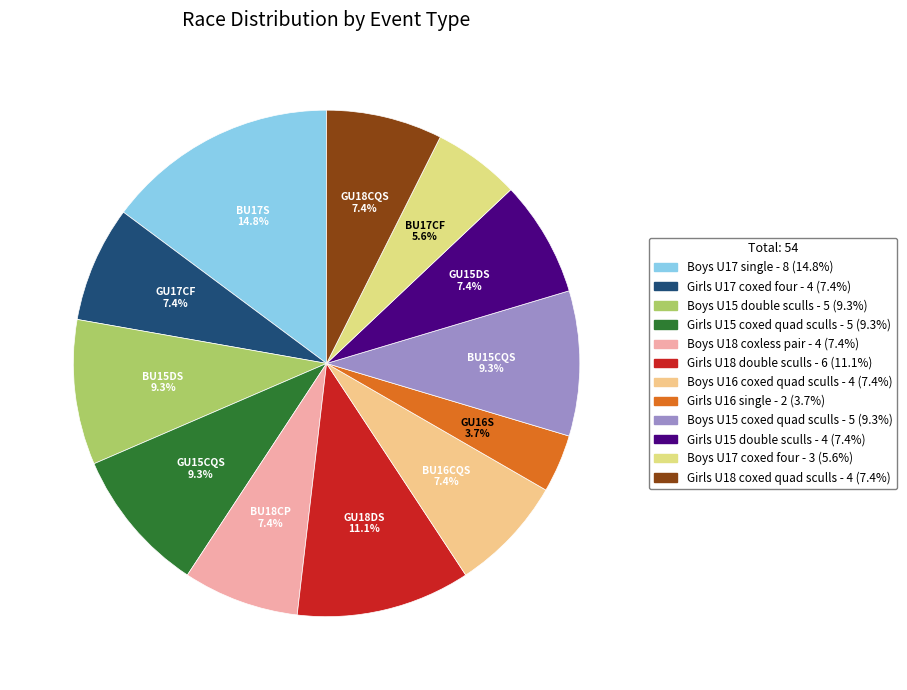

Is it true that Girls U18 double sculls is 11% of the pie?

True